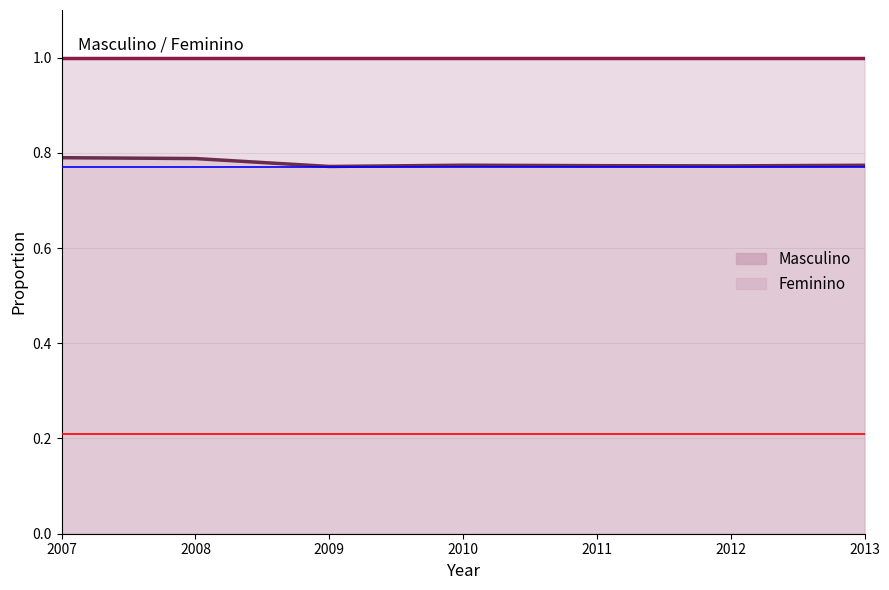

What value does the data have at 2008?

0.8